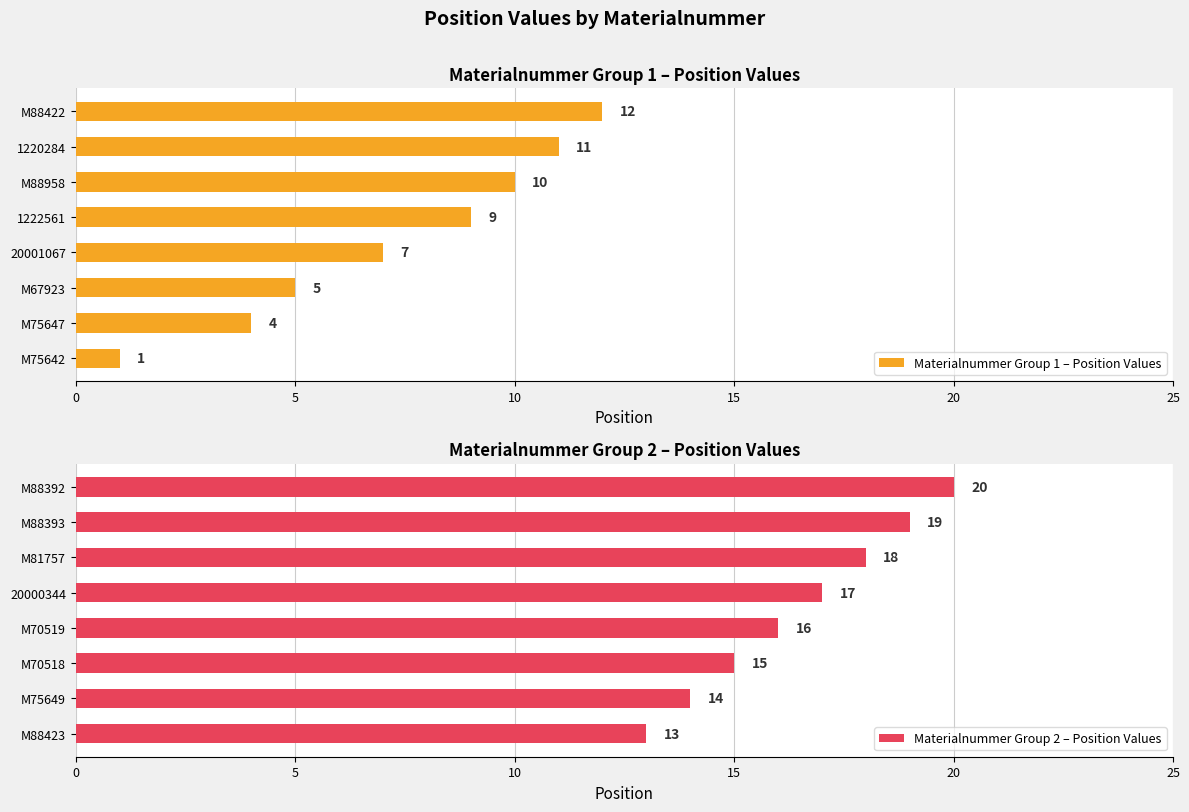

At which label is Materialnummer Group 2 – Position Values closest to 16?

M70519